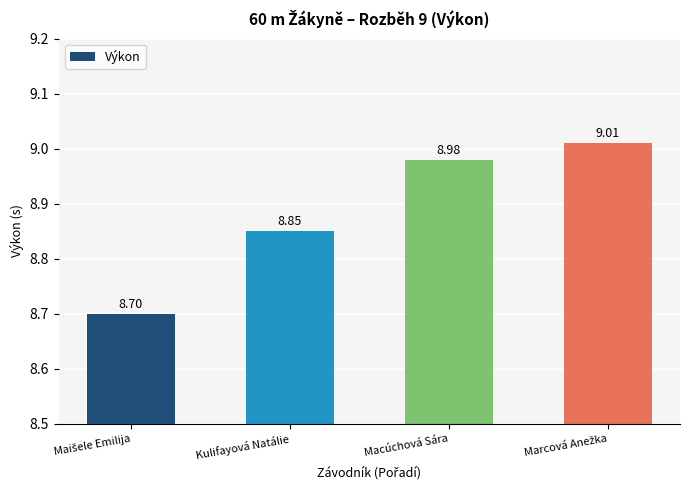

What is the sum of all values?

35.5